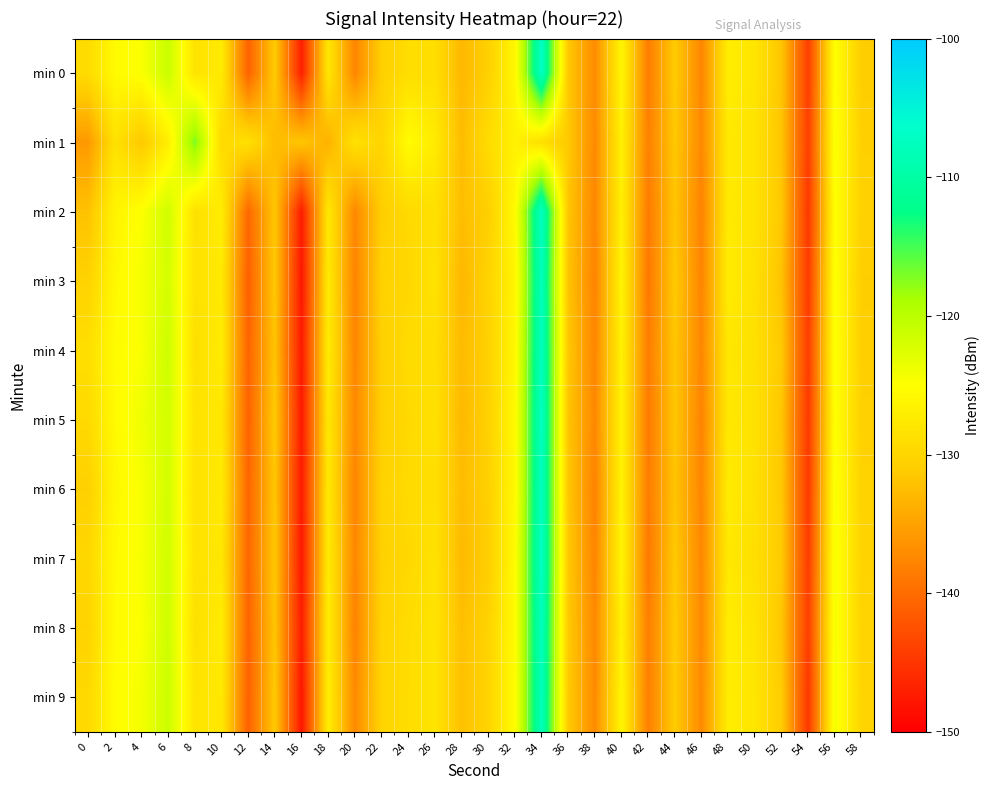

Rank the series at 44 from highest to lowest value.

min 9, min 0, min 8, min 3, min 7, min 1, min 5, min 4, min 2, min 6